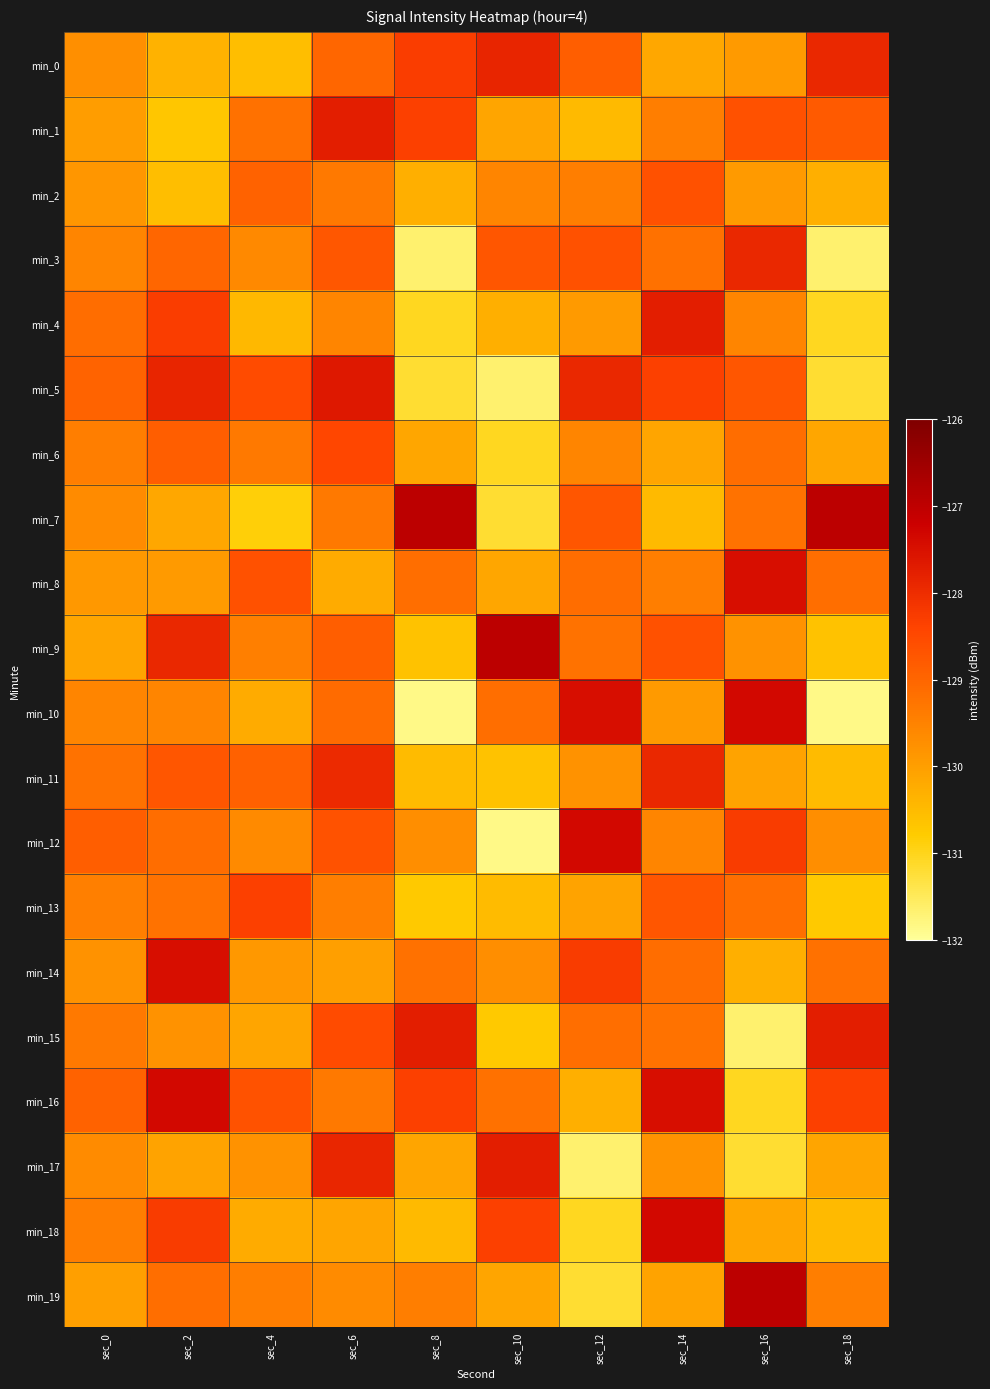

Reading right to left, transcribe all the data shown in this chart.

min_0: sec_18=-127.9	sec_16=-129.9	sec_14=-130.2	sec_12=-128.9	sec_10=-127.9	sec_8=-128.3	sec_6=-129.0	sec_4=-130.6	sec_2=-130.3	sec_0=-129.7
min_1: sec_18=-128.8	sec_16=-128.6	sec_14=-129.4	sec_12=-130.5	sec_10=-130.1	sec_8=-128.3	sec_6=-127.8	sec_4=-129.2	sec_2=-130.7	sec_0=-130.0
min_2: sec_18=-130.3	sec_16=-129.9	sec_14=-128.6	sec_12=-129.4	sec_10=-129.5	sec_8=-130.3	sec_6=-129.3	sec_4=-128.9	sec_2=-130.6	sec_0=-129.8
min_3: sec_18=-131.7	sec_16=-127.9	sec_14=-129.2	sec_12=-128.6	sec_10=-128.7	sec_8=-131.7	sec_6=-128.8	sec_4=-129.6	sec_2=-129.0	sec_0=-129.5
min_4: sec_18=-131.1	sec_16=-129.5	sec_14=-127.8	sec_12=-129.9	sec_10=-130.3	sec_8=-131.1	sec_6=-129.6	sec_4=-130.4	sec_2=-128.3	sec_0=-129.1
min_5: sec_18=-131.2	sec_16=-128.7	sec_14=-128.3	sec_12=-127.9	sec_10=-131.7	sec_8=-131.2	sec_6=-127.6	sec_4=-128.6	sec_2=-127.9	sec_0=-129.0
min_6: sec_18=-130.1	sec_16=-129.1	sec_14=-130.1	sec_12=-129.5	sec_10=-131.1	sec_8=-130.1	sec_6=-128.4	sec_4=-129.3	sec_2=-128.9	sec_0=-129.4
min_7: sec_18=-127.0	sec_16=-129.2	sec_14=-130.5	sec_12=-128.7	sec_10=-131.2	sec_8=-127.0	sec_6=-129.3	sec_4=-130.9	sec_2=-130.2	sec_0=-129.7
min_8: sec_18=-129.2	sec_16=-127.5	sec_14=-129.4	sec_12=-129.1	sec_10=-130.1	sec_8=-129.2	sec_6=-130.2	sec_4=-128.6	sec_2=-129.9	sec_0=-129.9
min_9: sec_18=-130.6	sec_16=-129.8	sec_14=-128.6	sec_12=-129.2	sec_10=-127.0	sec_8=-130.6	sec_6=-128.9	sec_4=-129.4	sec_2=-127.9	sec_0=-130.1
min_10: sec_18=-131.8	sec_16=-127.3	sec_14=-129.9	sec_12=-127.5	sec_10=-129.2	sec_8=-131.8	sec_6=-129.1	sec_4=-130.2	sec_2=-129.5	sec_0=-129.6
min_11: sec_18=-130.5	sec_16=-130.1	sec_14=-127.9	sec_12=-129.8	sec_10=-130.6	sec_8=-130.5	sec_6=-128.0	sec_4=-128.9	sec_2=-128.7	sec_0=-129.2
min_12: sec_18=-129.7	sec_16=-128.3	sec_14=-129.5	sec_12=-127.3	sec_10=-131.8	sec_8=-129.7	sec_6=-128.7	sec_4=-129.7	sec_2=-129.1	sec_0=-128.9
min_13: sec_18=-130.8	sec_16=-129.2	sec_14=-128.7	sec_12=-130.1	sec_10=-130.5	sec_8=-130.8	sec_6=-129.4	sec_4=-128.3	sec_2=-129.2	sec_0=-129.4
min_14: sec_18=-129.2	sec_16=-130.3	sec_14=-129.1	sec_12=-128.3	sec_10=-129.7	sec_8=-129.2	sec_6=-130.0	sec_4=-129.9	sec_2=-127.5	sec_0=-129.8
min_15: sec_18=-127.8	sec_16=-131.7	sec_14=-129.2	sec_12=-129.2	sec_10=-130.8	sec_8=-127.8	sec_6=-128.6	sec_4=-130.1	sec_2=-129.8	sec_0=-129.3
min_16: sec_18=-128.3	sec_16=-131.1	sec_14=-127.5	sec_12=-130.3	sec_10=-129.2	sec_8=-128.3	sec_6=-129.3	sec_4=-128.7	sec_2=-127.3	sec_0=-128.9
min_17: sec_18=-130.1	sec_16=-131.2	sec_14=-129.8	sec_12=-131.7	sec_10=-127.8	sec_8=-130.1	sec_6=-127.9	sec_4=-129.8	sec_2=-130.1	sec_0=-129.7
min_18: sec_18=-130.5	sec_16=-130.1	sec_14=-127.3	sec_12=-131.1	sec_10=-128.3	sec_8=-130.5	sec_6=-130.1	sec_4=-130.2	sec_2=-128.3	sec_0=-129.4
min_19: sec_18=-129.4	sec_16=-127.0	sec_14=-130.1	sec_12=-131.2	sec_10=-130.1	sec_8=-129.4	sec_6=-129.7	sec_4=-129.4	sec_2=-129.2	sec_0=-130.0